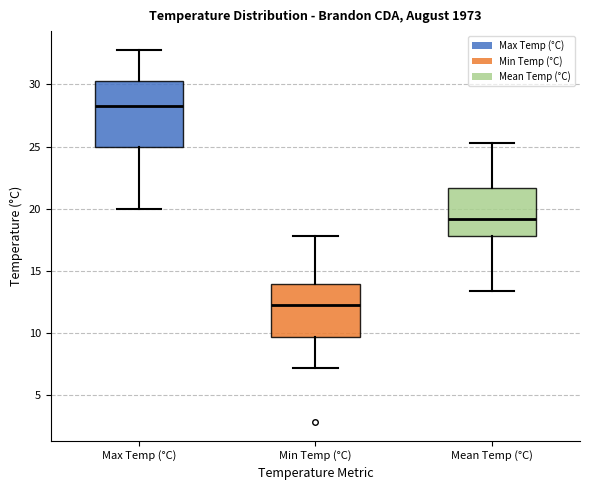

Reading left to right, transcribe this box plot: for each box, give where its median line is, the range the box spans, and where its two whiskers end, as read against the y-axis. The values are not printed on the chart, so give them approximately, as read against the axis.

Max Temp (°C): median 28.5, box 25.0 to 30.5, whiskers 20.0 to 33.0
Min Temp (°C): median 12.0, box 9.5 to 14.0, whiskers 7.0 to 18.0
Mean Temp (°C): median 19.0, box 18.0 to 21.5, whiskers 13.5 to 25.5